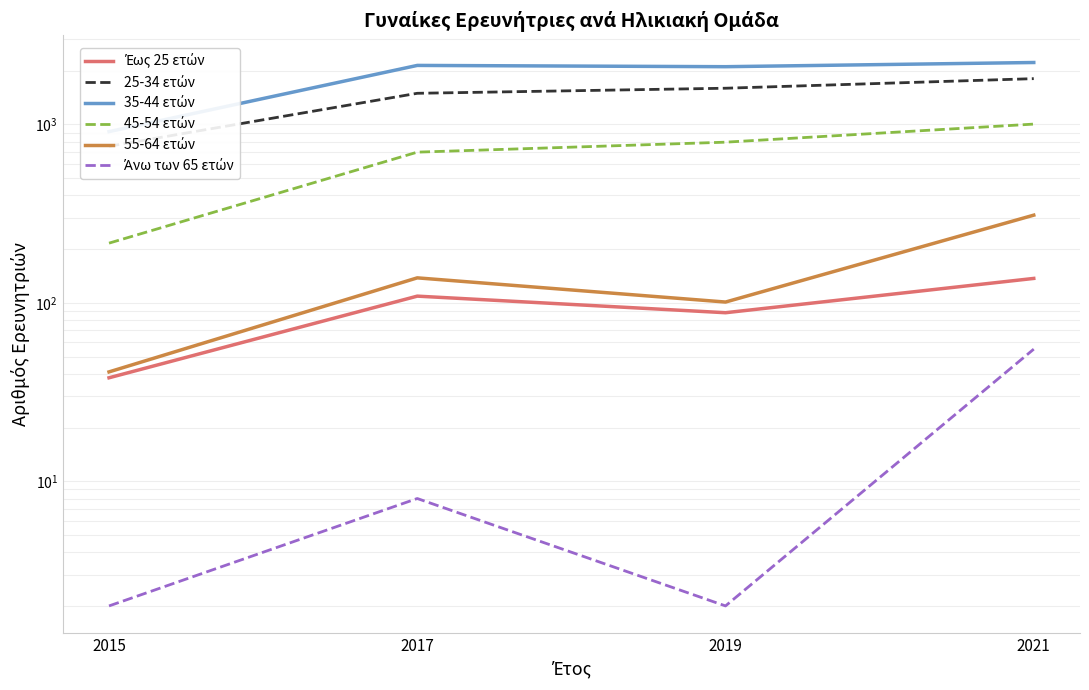

Which series has the largest range (max minus min)?

35-44 ετών